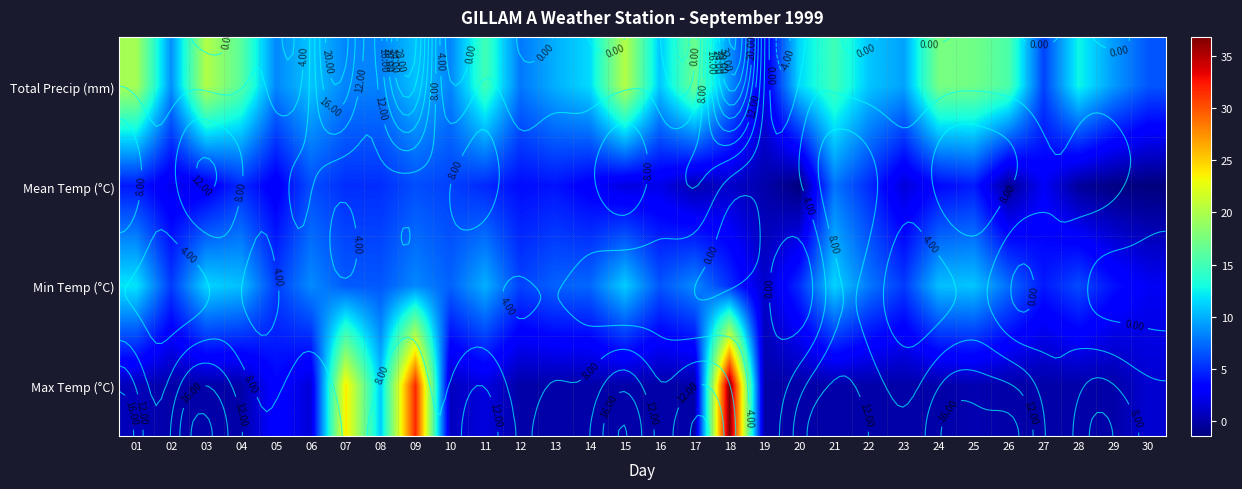

Is it true that Min Temp (°C) equals 4.8 at 26?

False